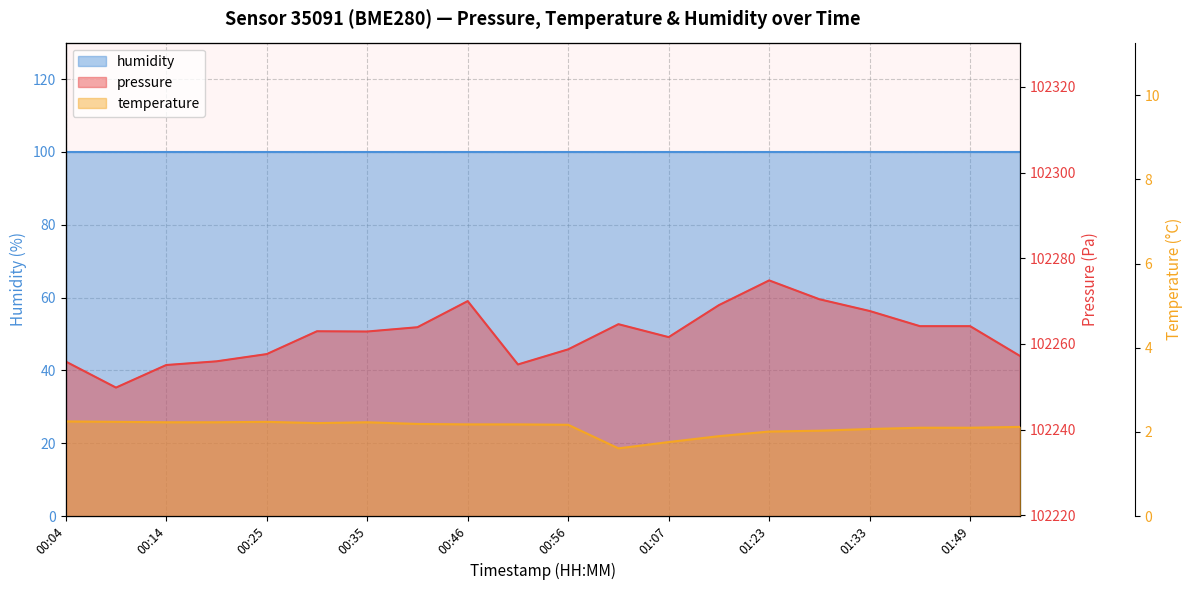

Read the pressure value at 00:09.

102249.8